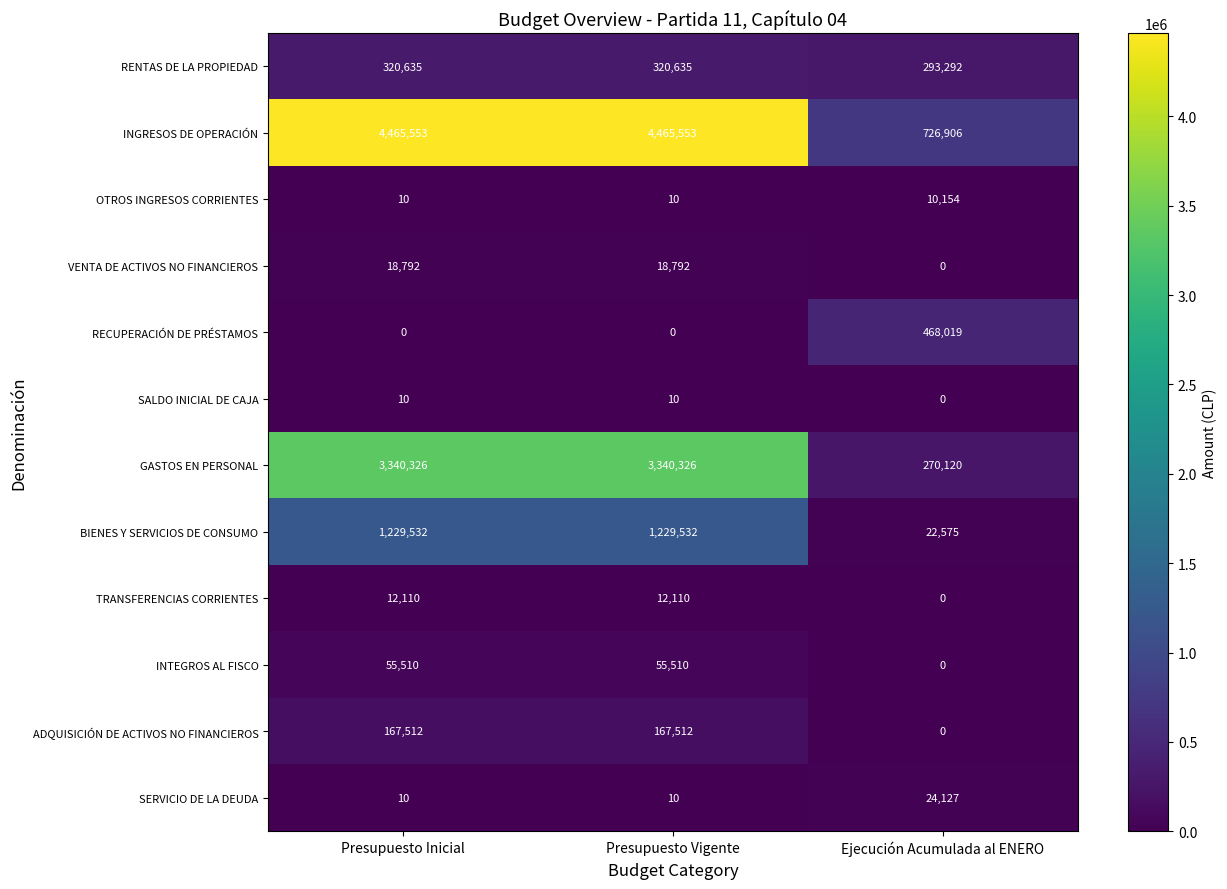

Which series has the widest spread of values?

INGRESOS DE OPERACIÓN